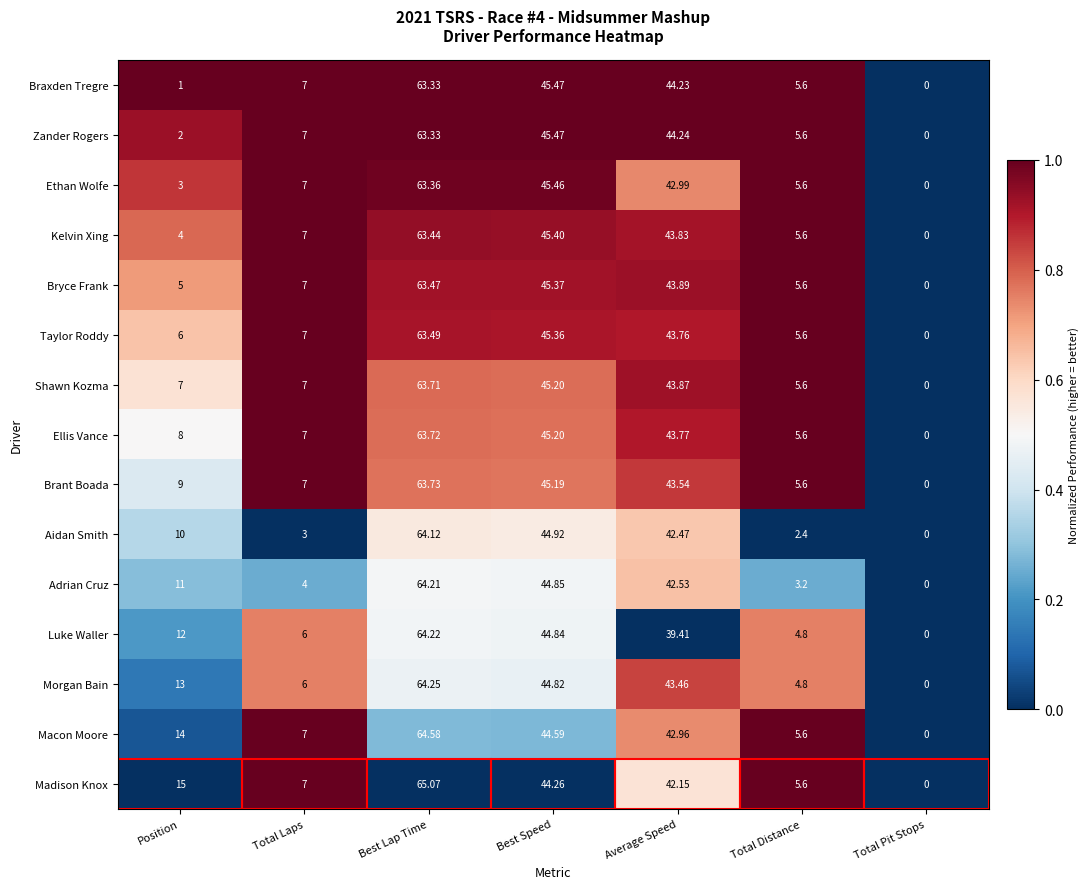

Where is Brant Boada nearest to the value 31?

Average Speed